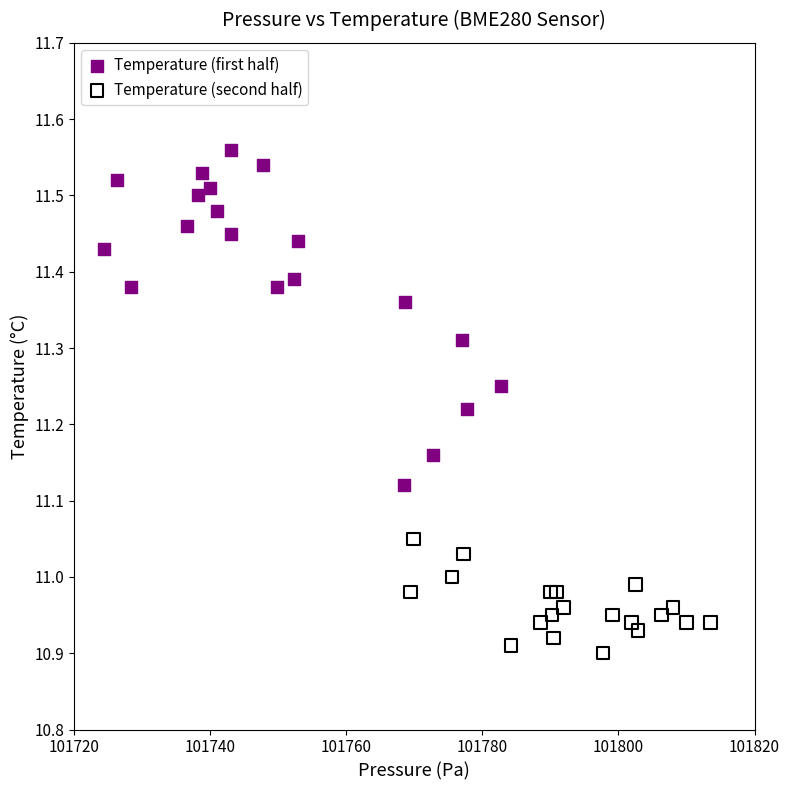

Which series reaches the minimum Y coordinate?

Temperature (second half)